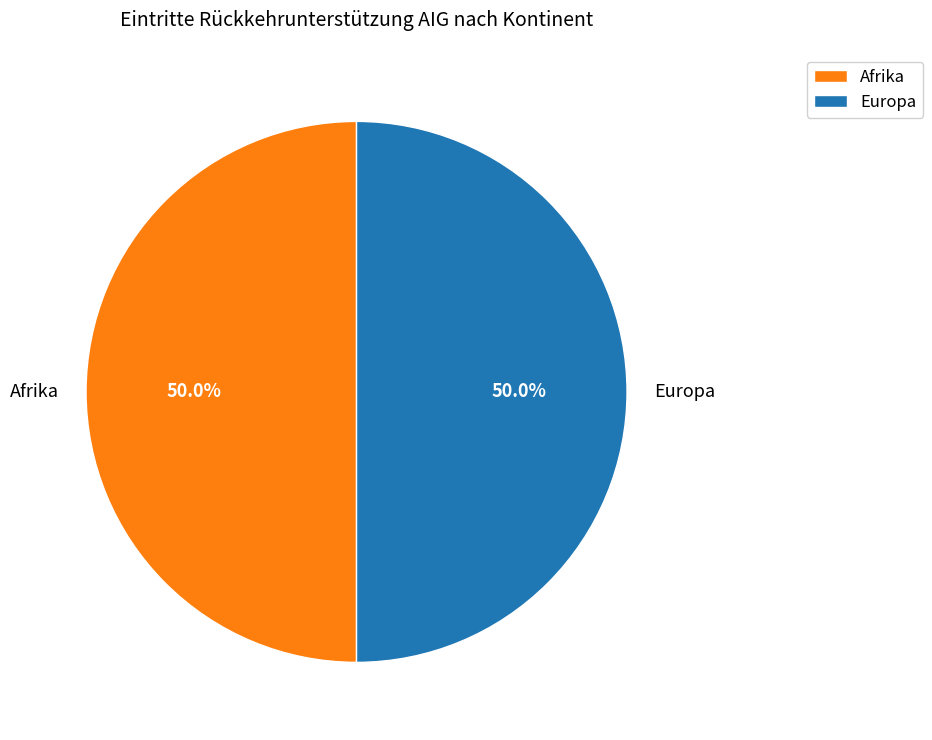

Count the number of slices in the pie.

2